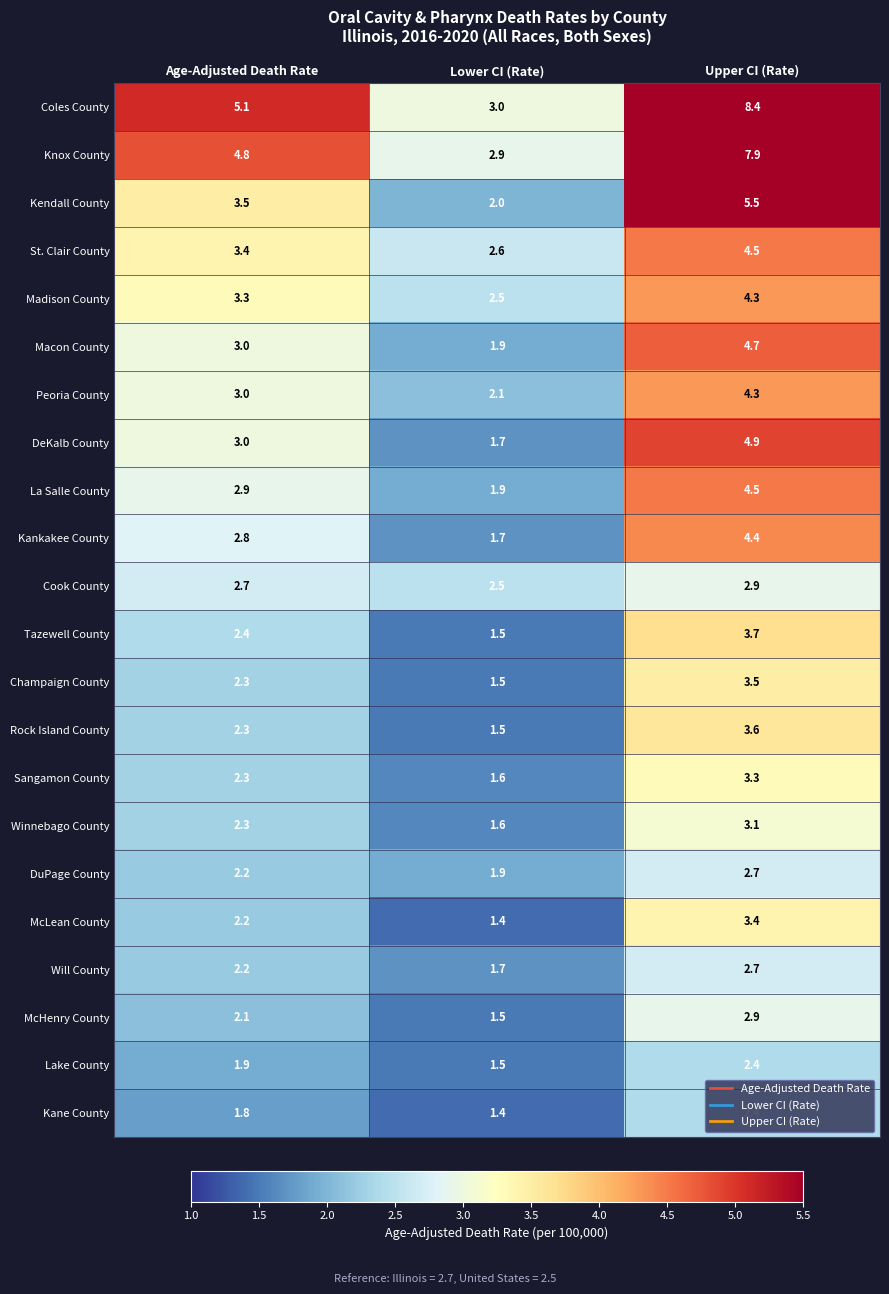

What is the total value across all series at Age-Adjusted Death Rate?

61.5